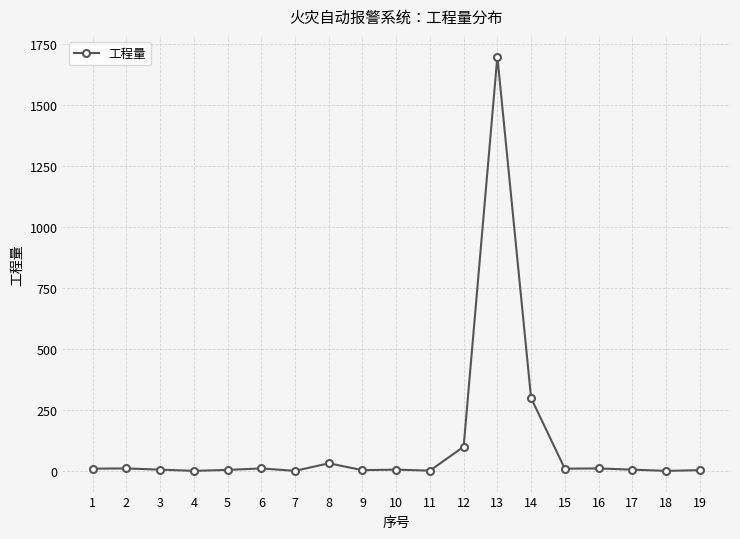

True or false: the data has more than 1 interior local peaks.

True